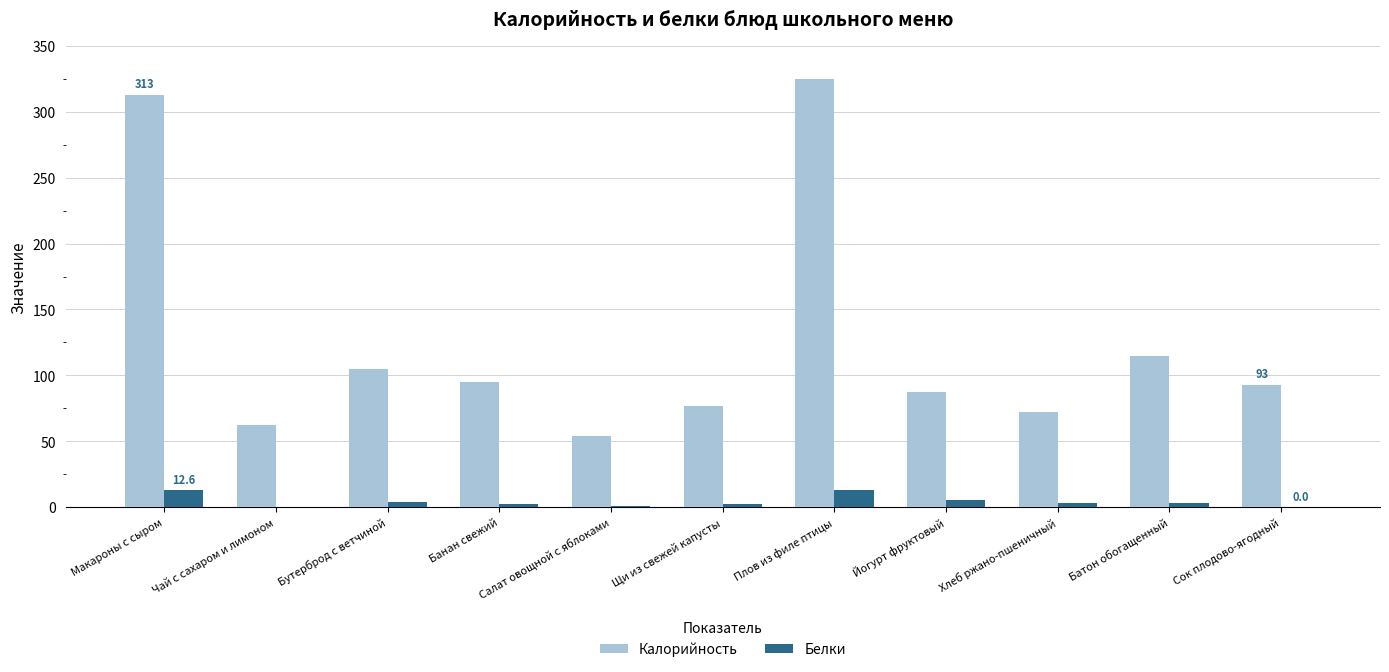

Between Чай с сахаром и лимоном and Батон обогащенный, which series saw the biggest shift?

Калорийность